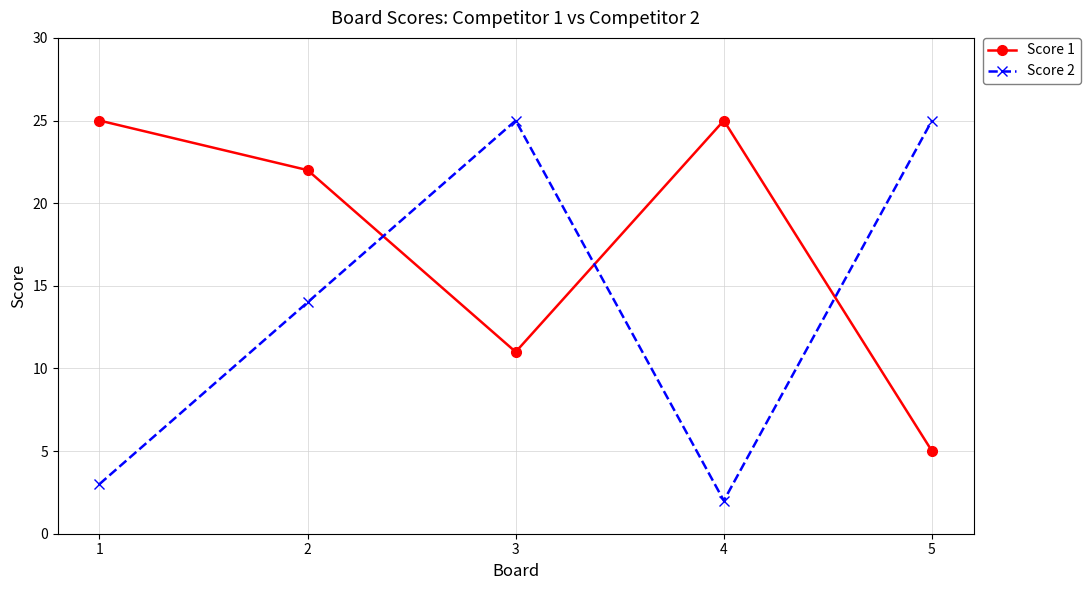

The value of Score 1 at 1 is 15. True or false?

False